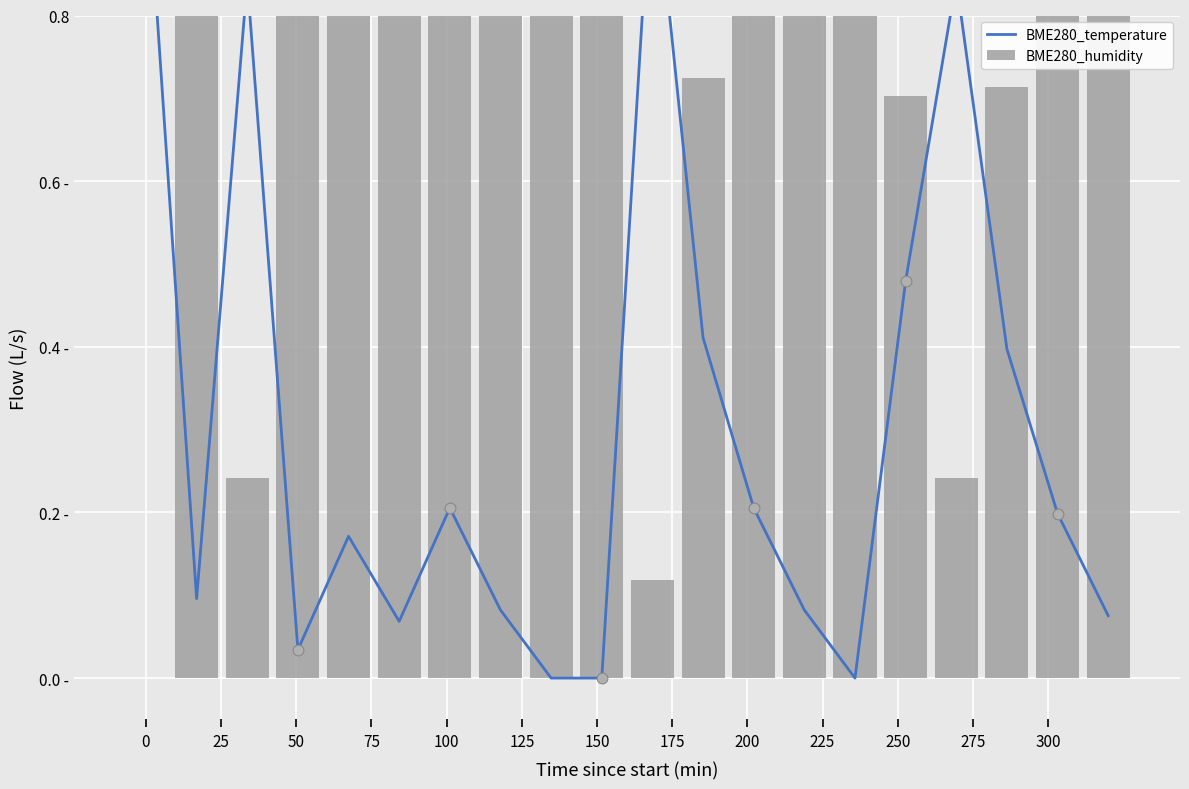

At how many categories does at least one series exceed 0?

20